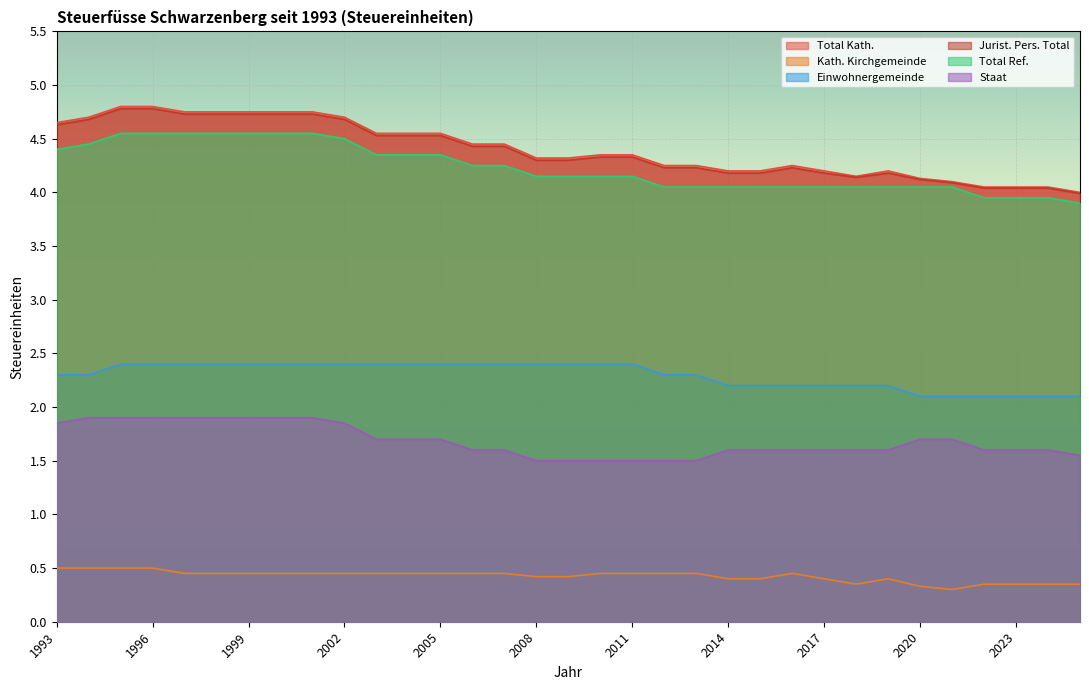

What is the value of the Jurist. Pers. Total point at the 24th from the left?

4.2